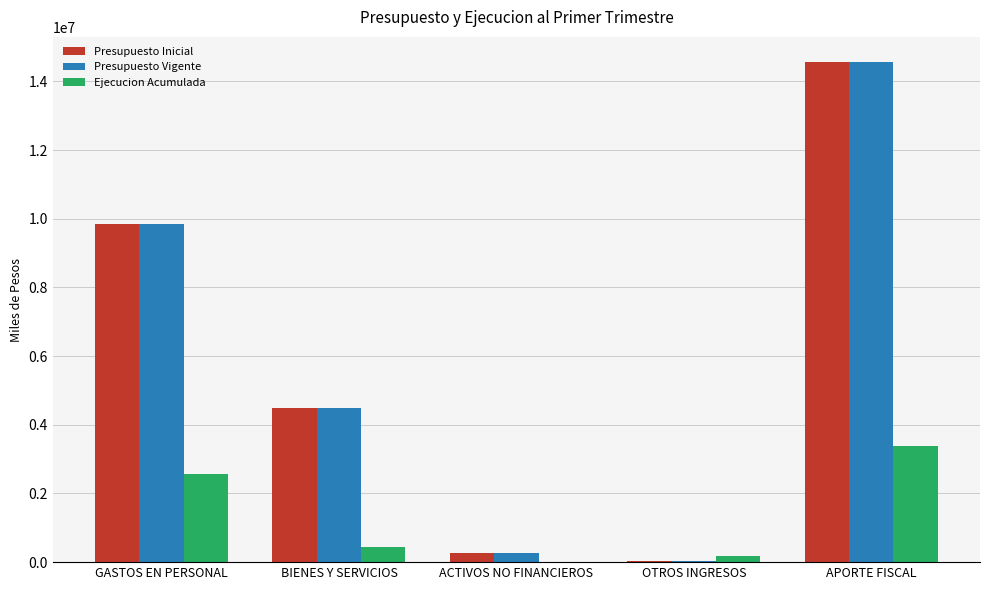

What is the maximum value shown in the chart?

14570548